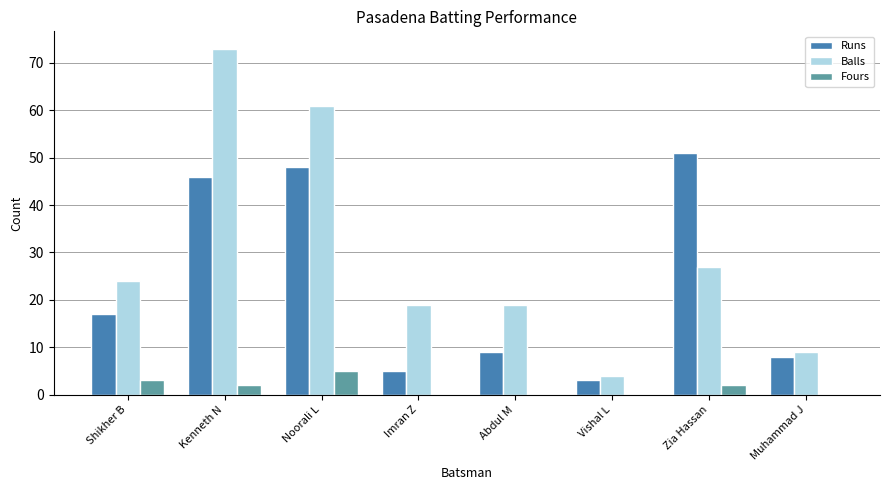

What is the maximum value for Fours?

5